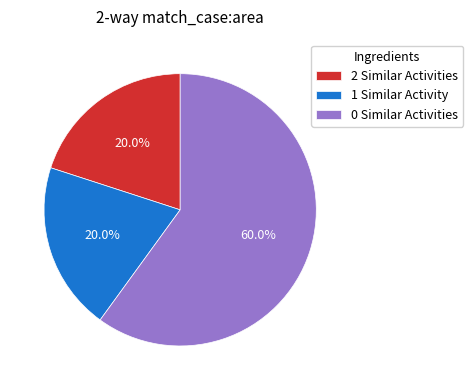

Which category accounts for the majority?

0 Similar Activities